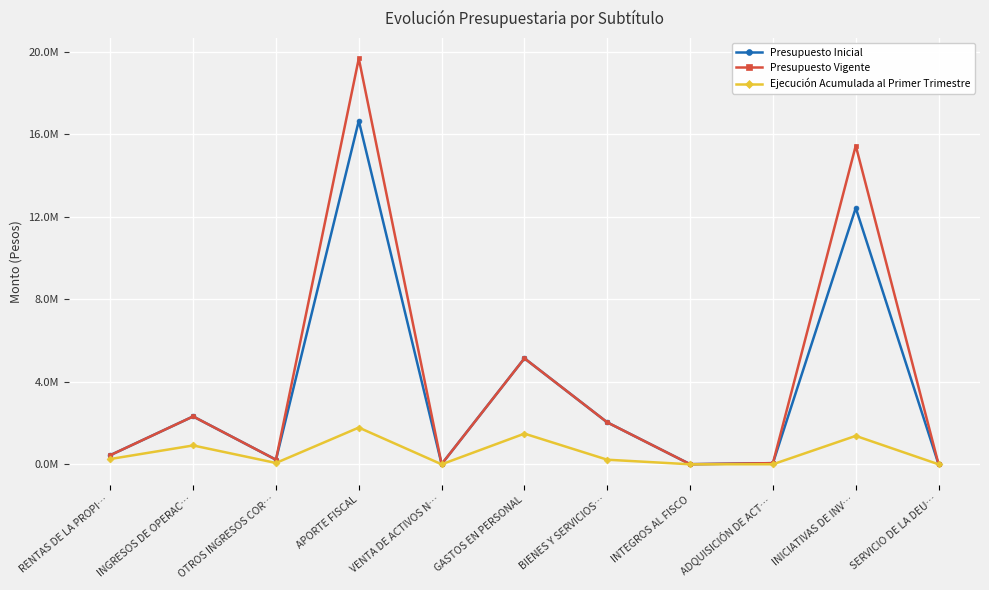

What are all the series names shown in the legend?

Presupuesto Inicial, Presupuesto Vigente, Ejecución Acumulada al Primer Trimestre